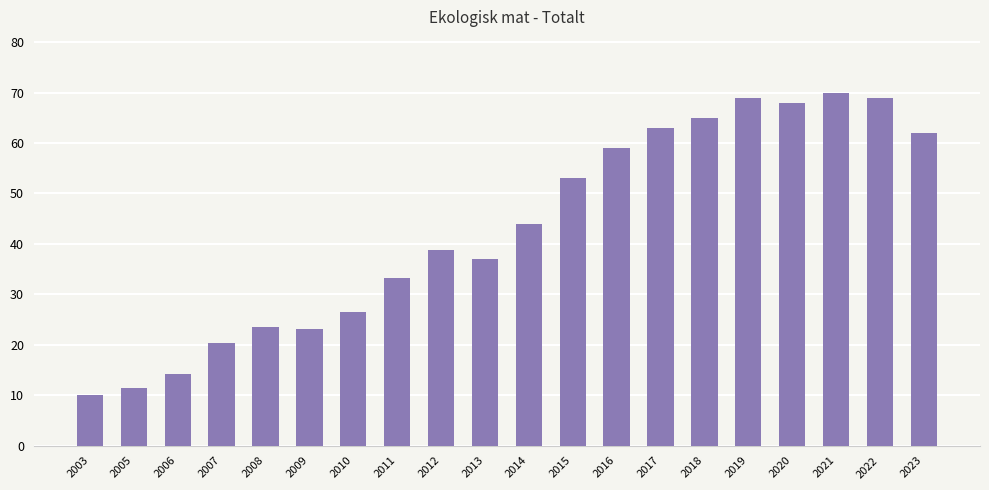

Which category has the highest value across all series?

2021